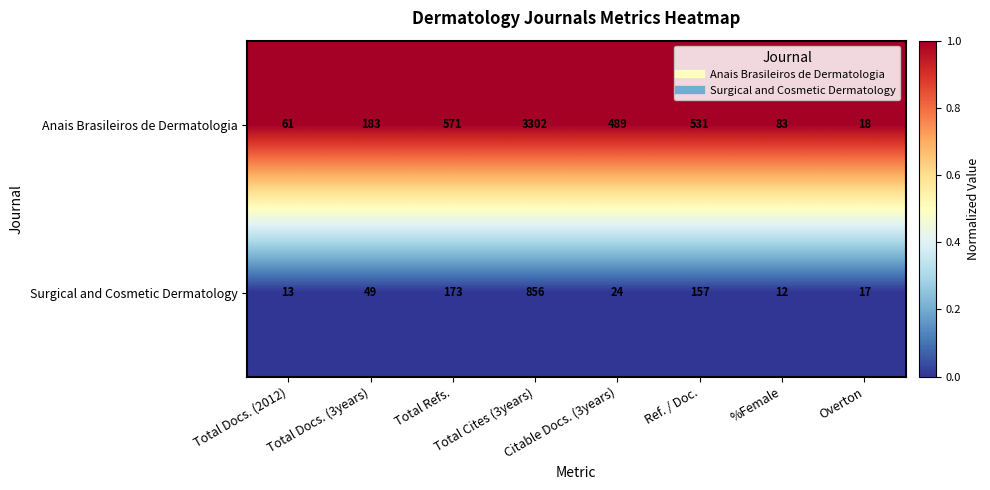

Which series has the widest spread of values?

Anais Brasileiros de Dermatologia